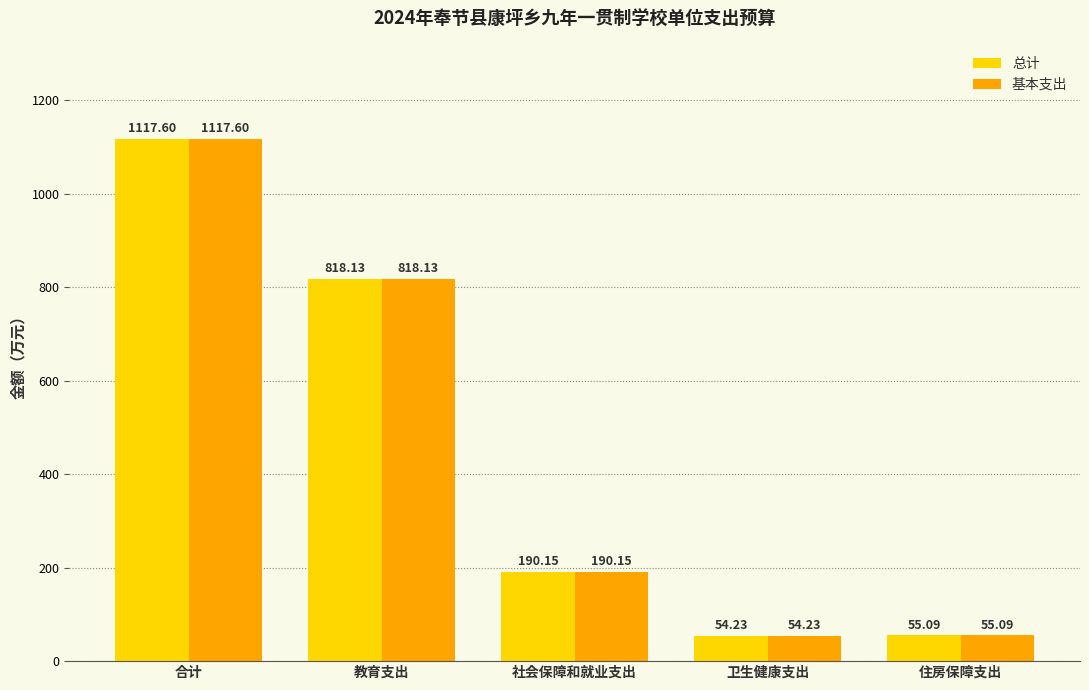

Count the number of data series in this chart.

2